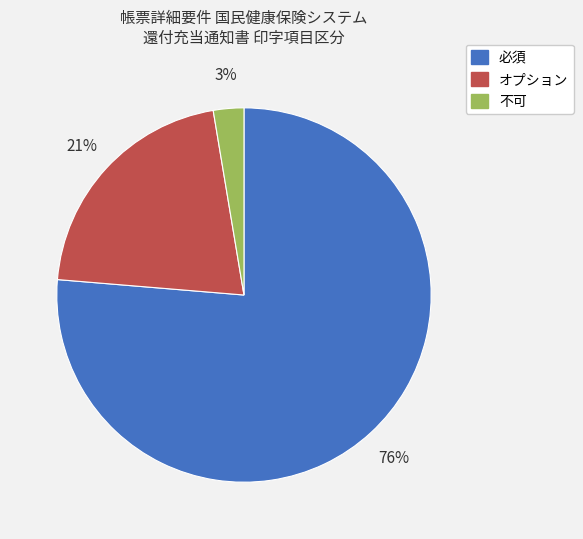

Which slice represents more than half of the pie?

必須